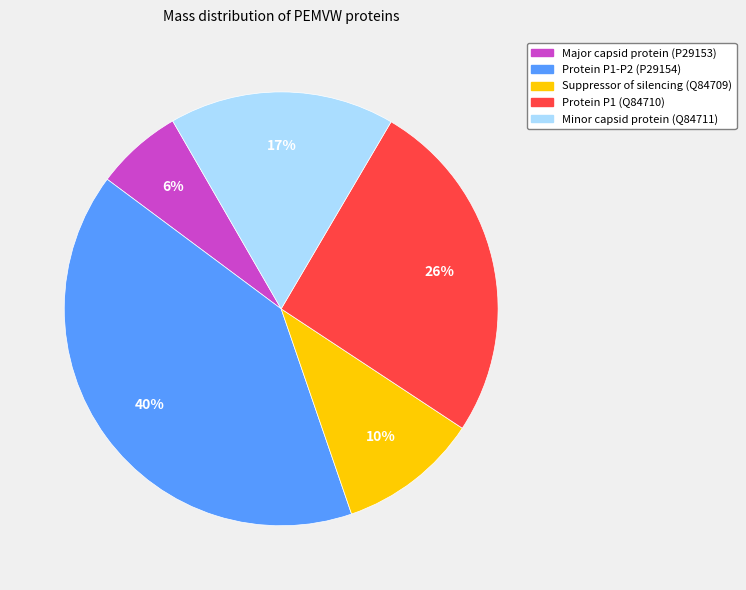

What is the smallest slice in the pie chart?

Major capsid protein (P29153)